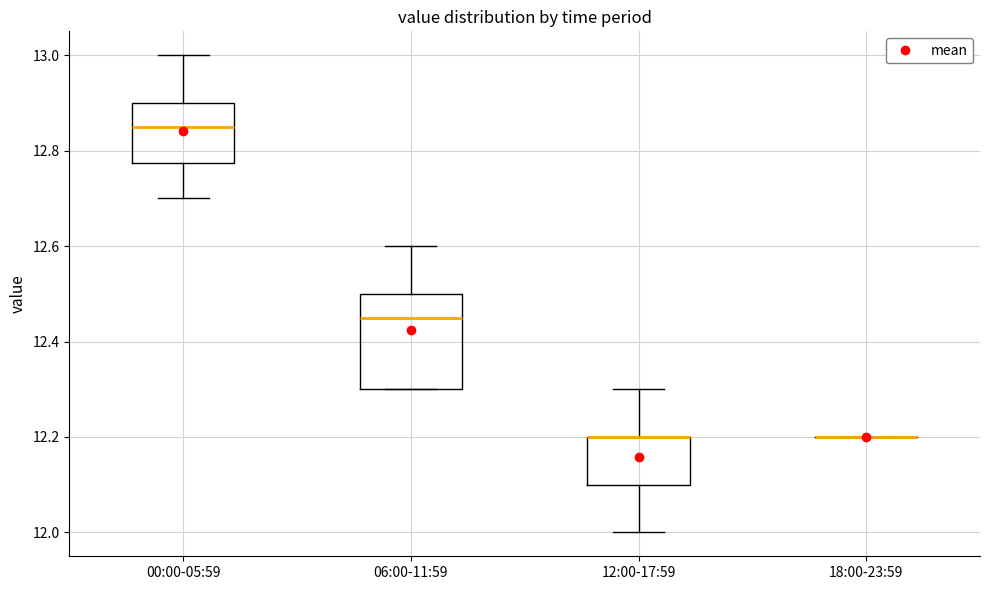

Reading left to right, transcribe this box plot: for each box, give where its median line is, the range the box spans, and where its two whiskers end, as read against the y-axis. The values are not printed on the chart, so give them approximately, as read against the axis.

00:00-05:59: median 12.86, box 12.78 to 12.90, whiskers 12.70 to 13.00
06:00-11:59: median 12.46, box 12.30 to 12.50, whiskers 12.30 to 12.60
12:00-17:59: median 12.20 (drawn on the box's upper edge), box 12.10 to 12.20, whiskers 12.00 to 12.30
18:00-23:59: box collapsed to a line at 12.20, whiskers 12.20 to 12.20